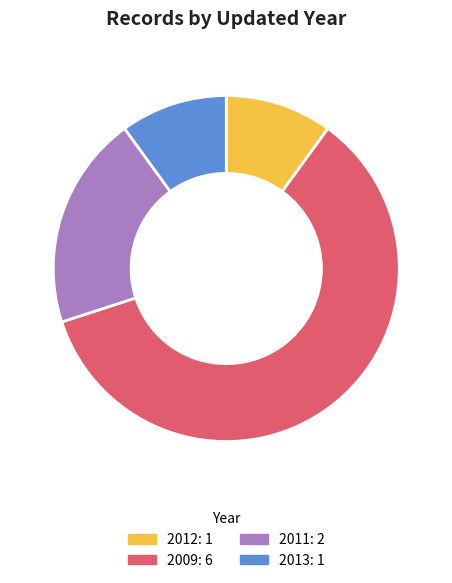

Does any single category account for the majority?

Yes